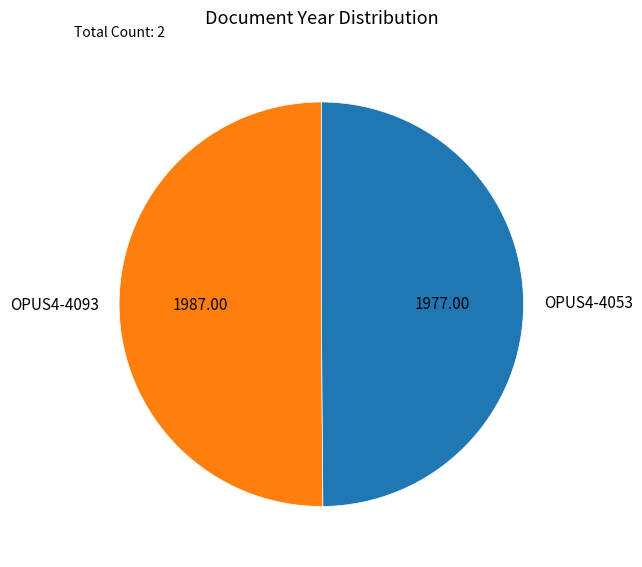

Combined, do OPUS4-4053 and OPUS4-4093 account for over 50%?

Yes